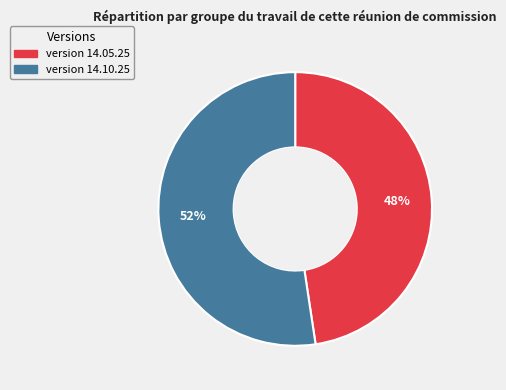

What is the smallest slice in the pie chart?

version 14.05.25